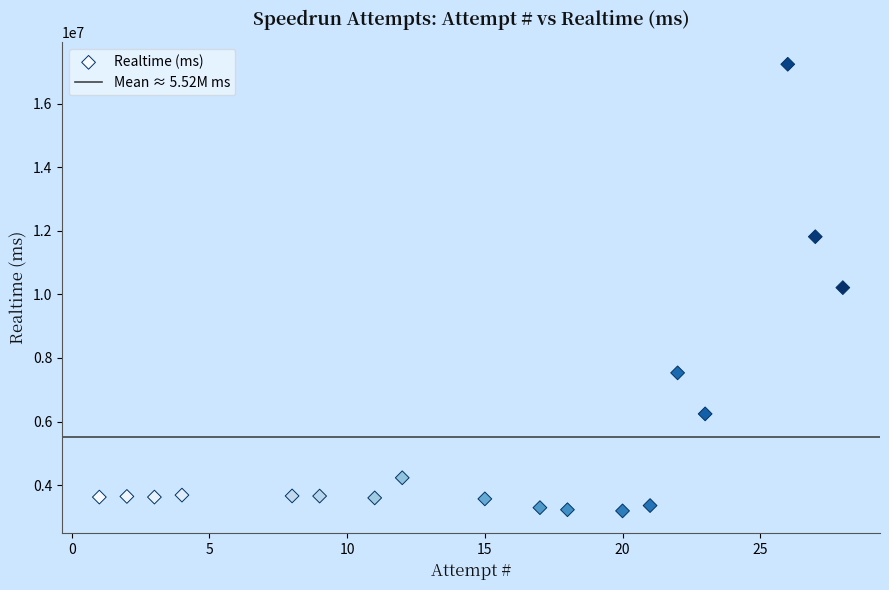

What is the range of Y values (max minus min)?

14056510